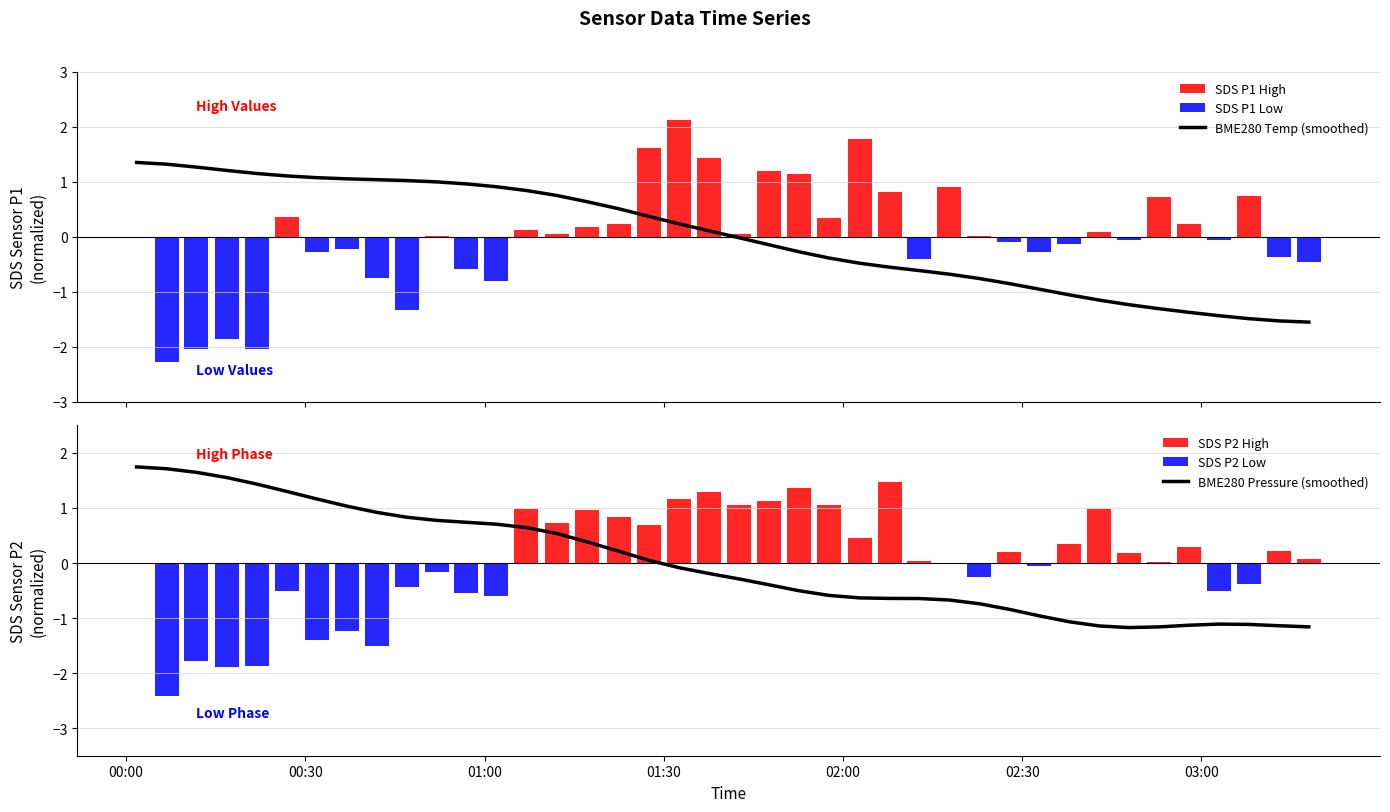

What is the difference between the maximum and minimum values in the BME280 Temperature (smoothed) series?

2.9